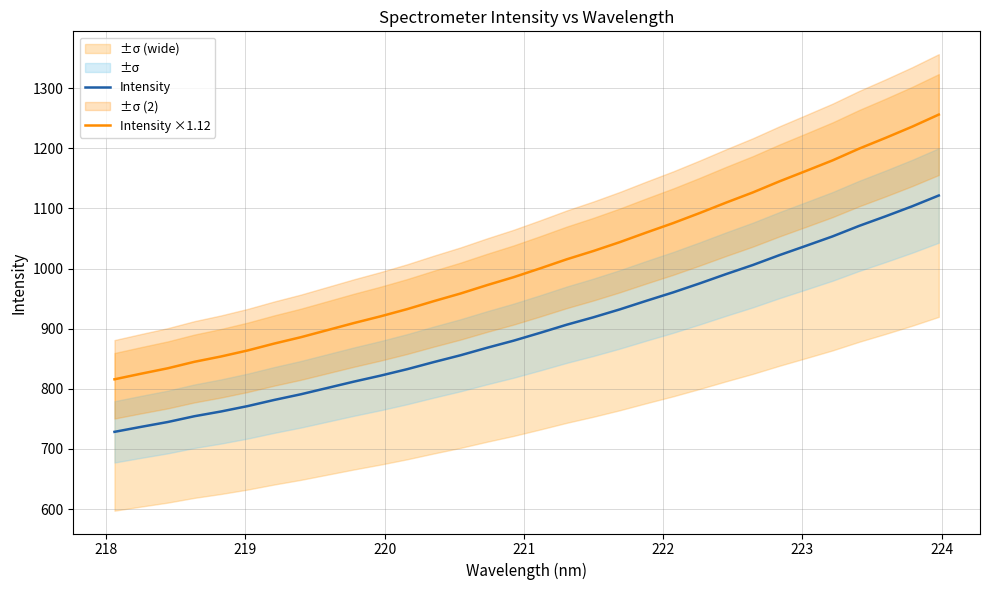

At how many categories does at least one series exceed 1161?

6